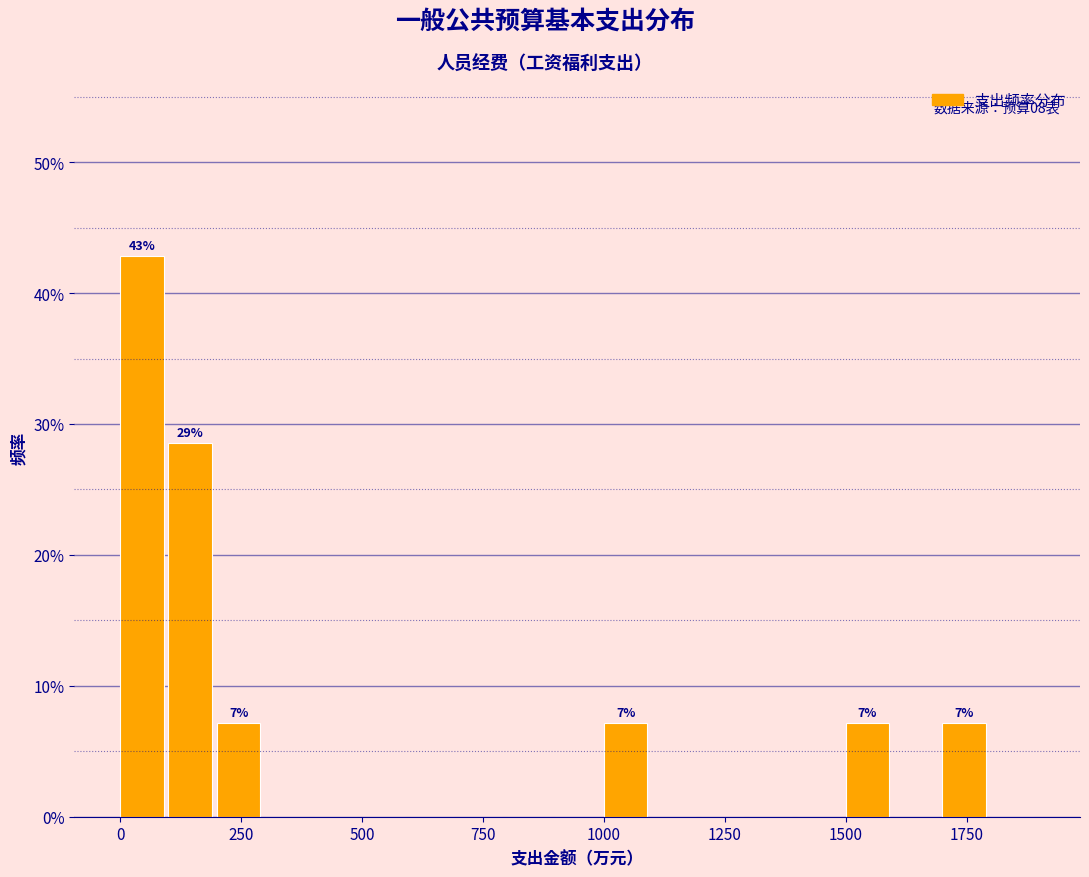

Around what value on the x-axis is the tallest bar? Give the approximate position of its centre, as read against the axis.

50